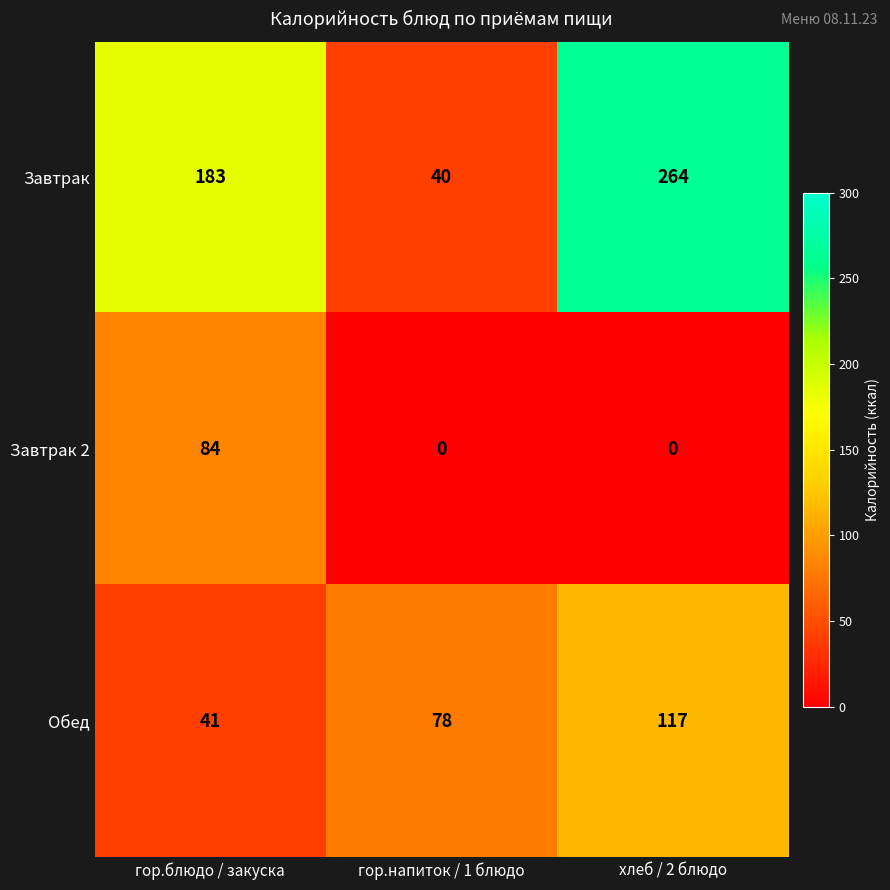

What is the sum of the Завтрак values at гор.блюдо / закуска and гор.напиток / 1 блюдо?

223